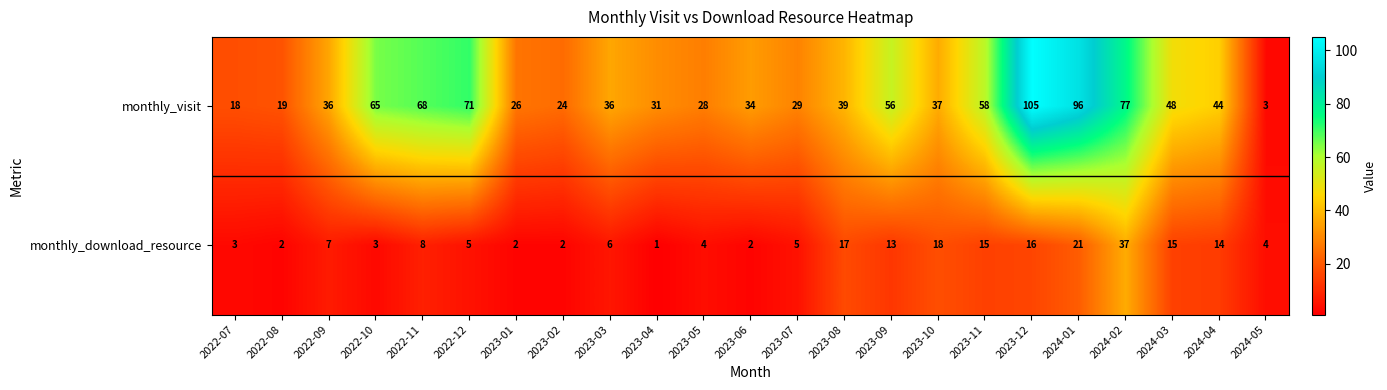

Which series has the widest spread of values?

monthly_visit